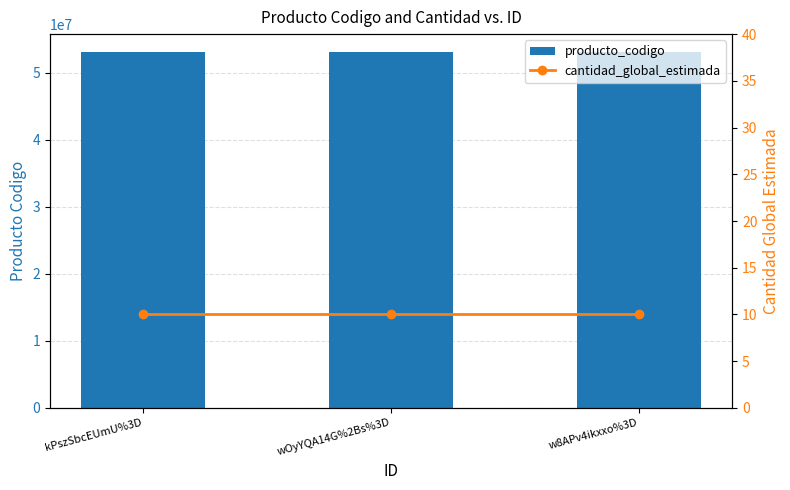

Between kPszSbcEUmU%3D and wOyYQA14G%2Bs%3D, which is larger?

kPszSbcEUmU%3D